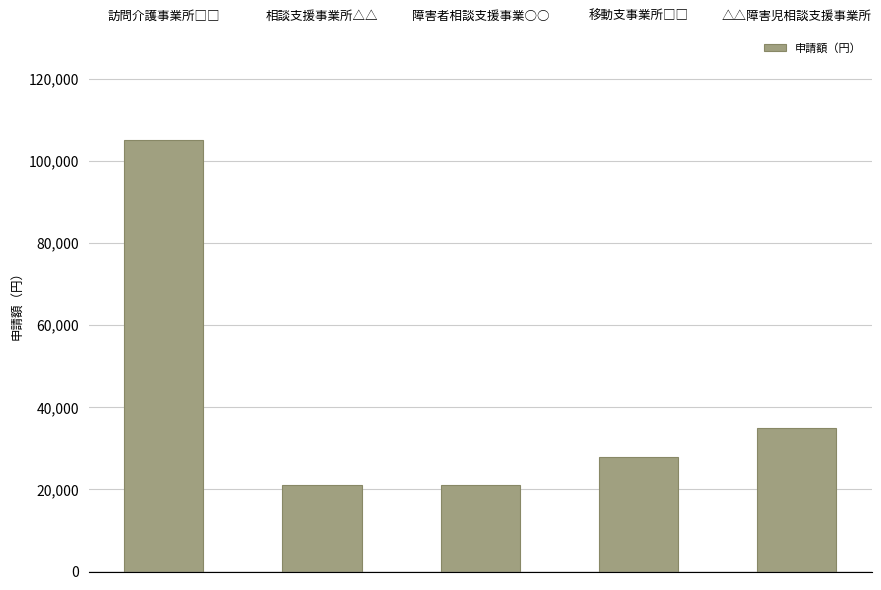

What is the label of the 5th bar from the left?

△△障害児相談支援事業所